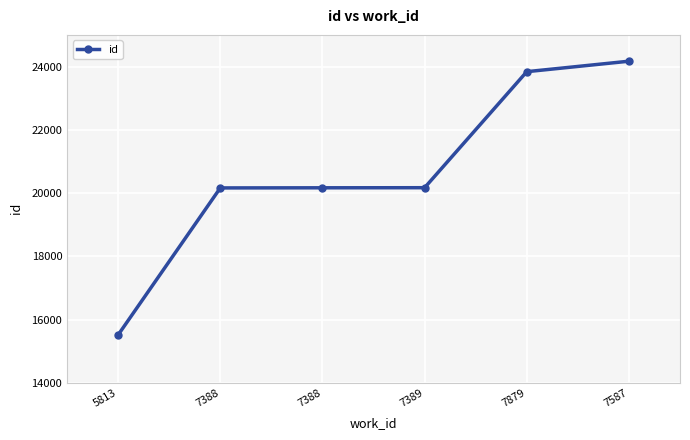

Does the chart have visible grid lines?

Yes